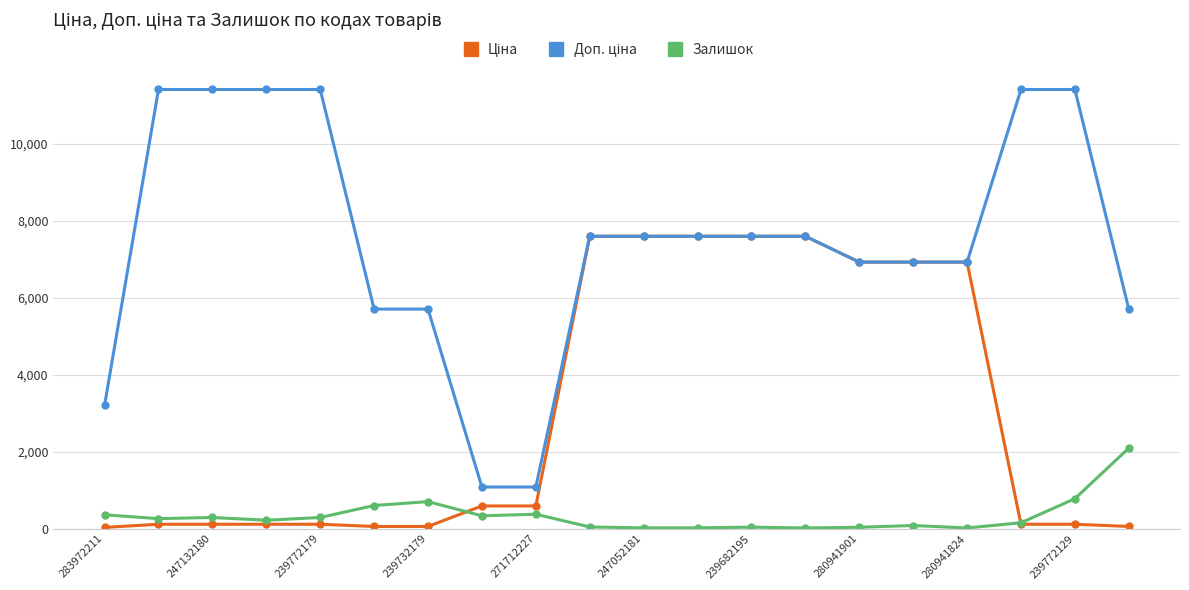

How many distinct data groups are displayed?

3